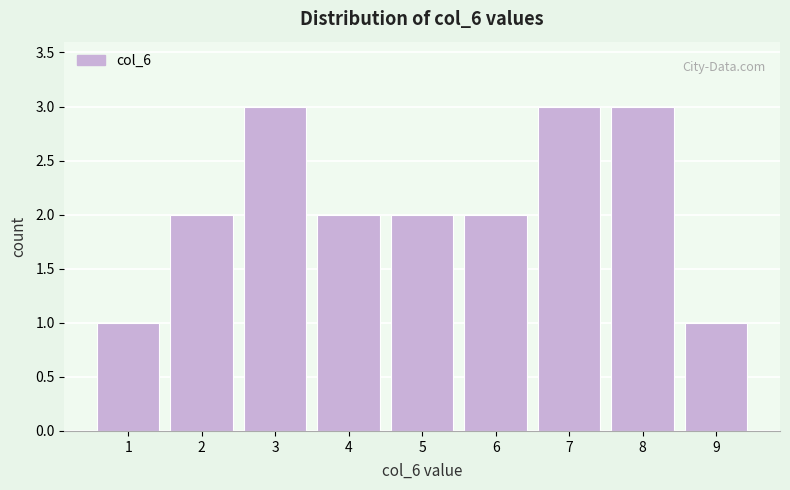

Reading left to right, transcribe all the data shown in this chart.

1	2	3	2	2	2	3	3	1